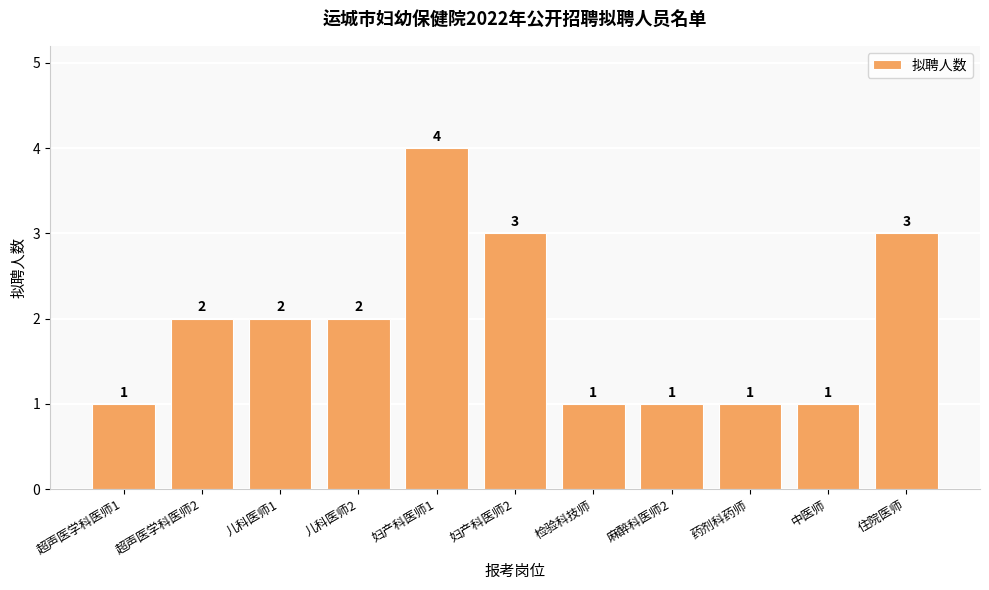

What position from the left is 住院医师?

11